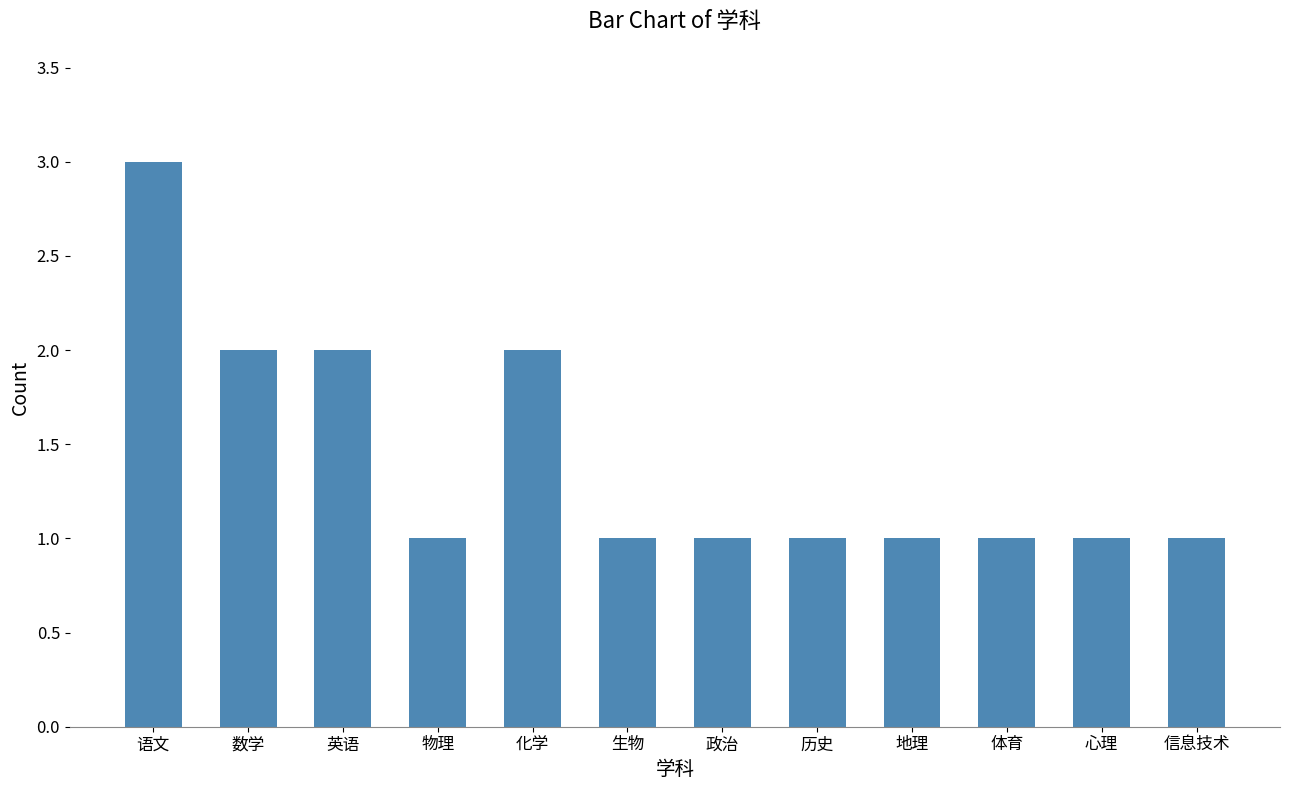

The value at 体育 is 1. True or false?

True